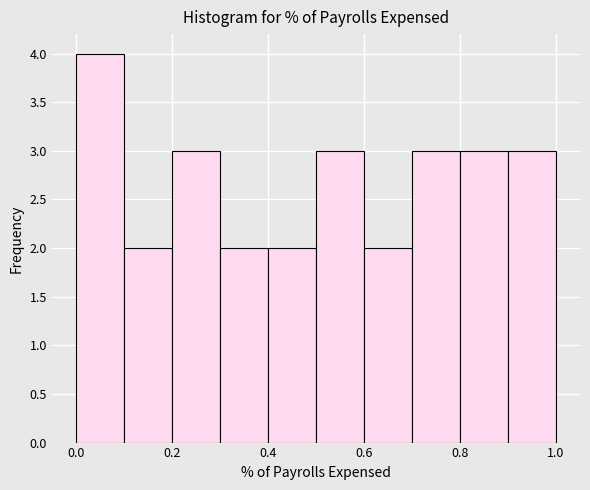

Reading left to right, list every bar in this chart as the range it spans on the x-axis followed by its height. The values are not printed on the chart, so give them approximately, as read against the axis.

0.0 to 0.1: 4
0.1 to 0.2: 2
0.2 to 0.3: 3
0.3 to 0.4: 2
0.4 to 0.5: 2
0.5 to 0.6: 3
0.6 to 0.7: 2
0.7 to 0.8: 3
0.8 to 0.9: 3
0.9 to 1.0: 3